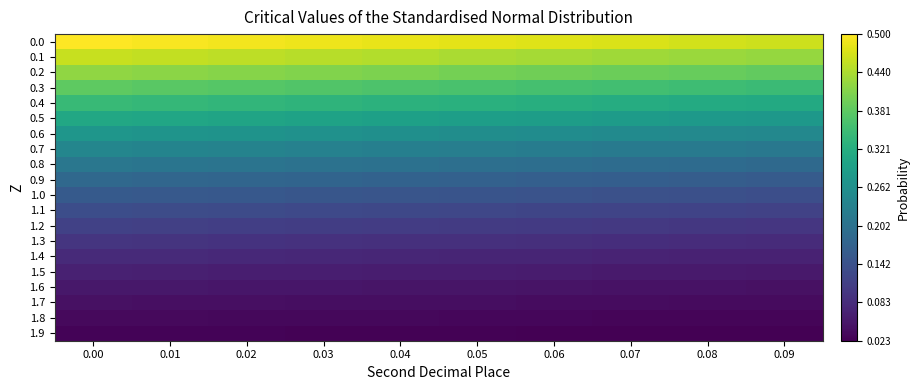

What is the spread (max minus min) of values at 0.02?

0.5